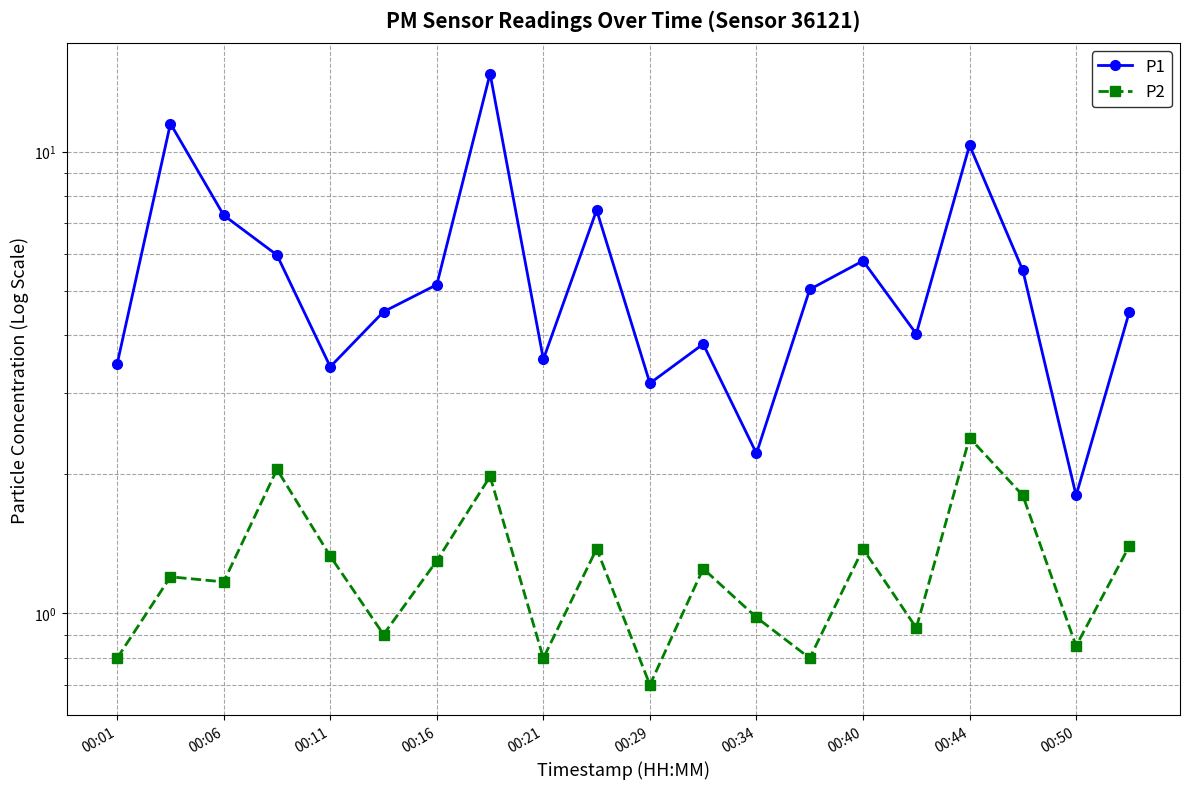

At which label does P2 first exceed 1?

00:06